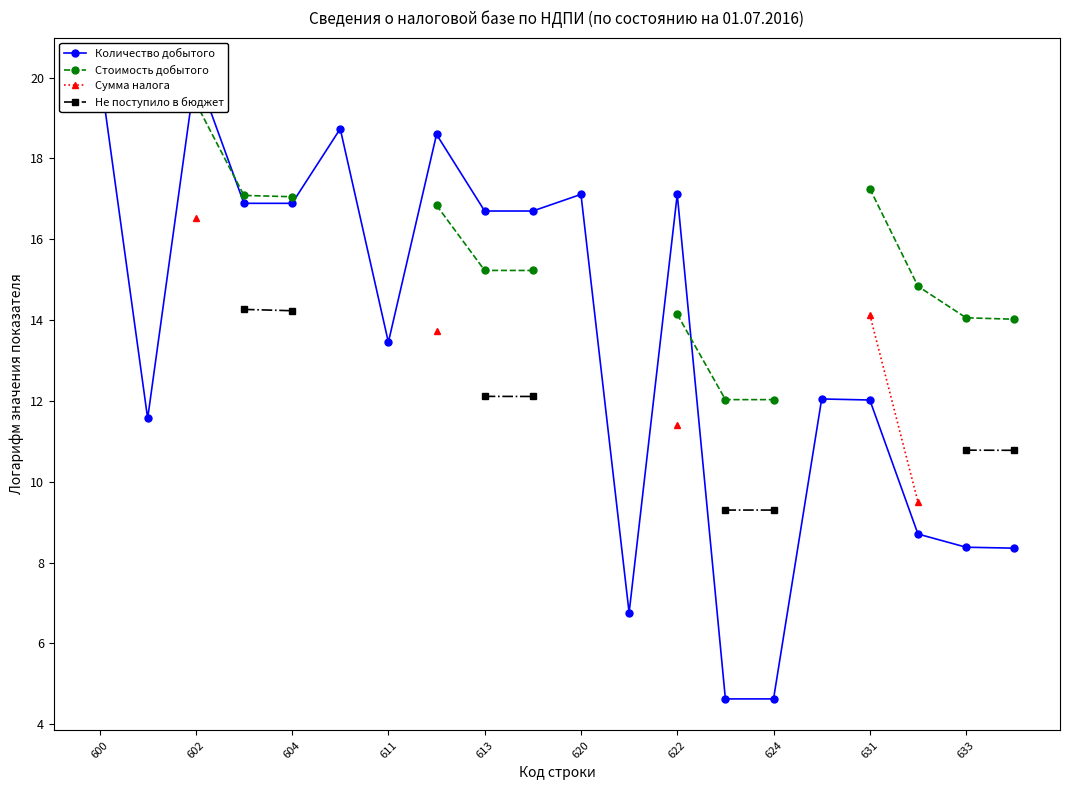

What is the minimum value shown in the chart?

4.6